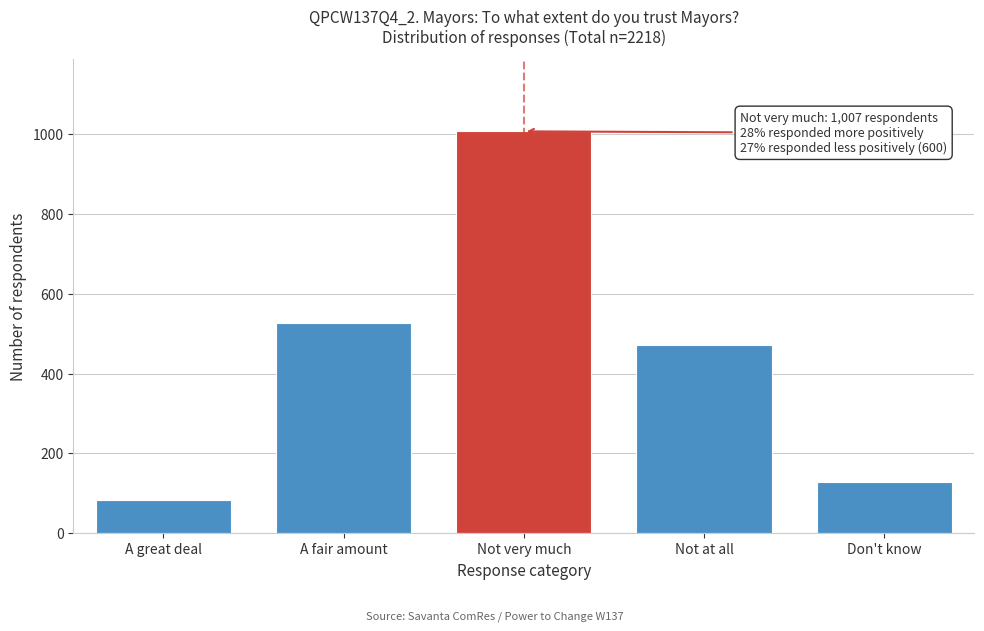

Reading left to right, list all the values displayed in this chart.

82	528	1007	472	128